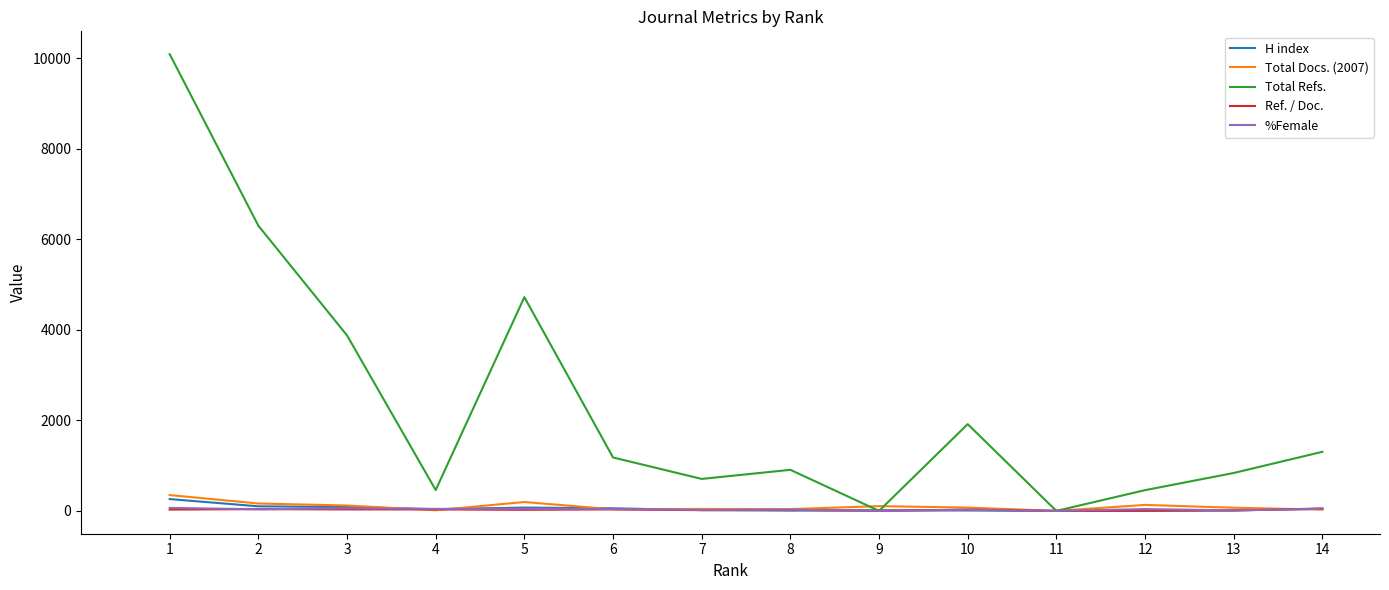

Read the %Female value at 2.

36